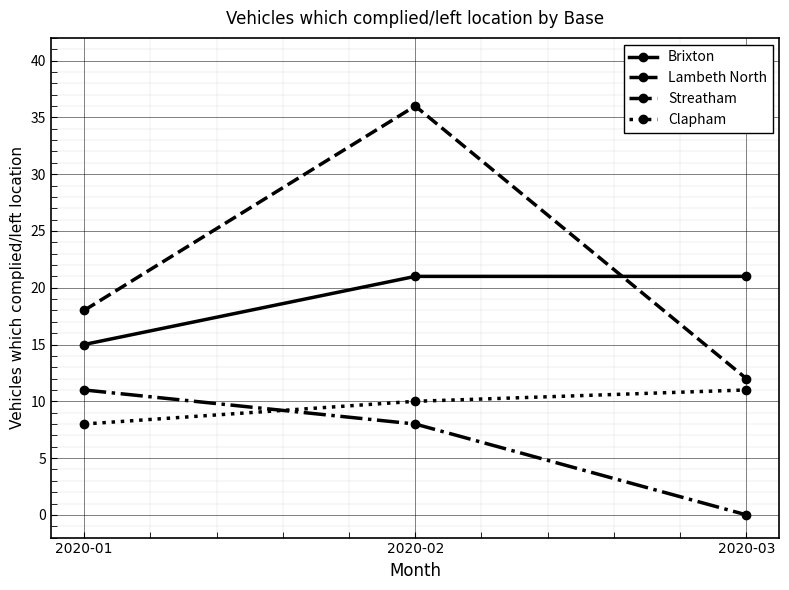

What are all the series names shown in the legend?

Brixton, Lambeth North, Streatham, Clapham